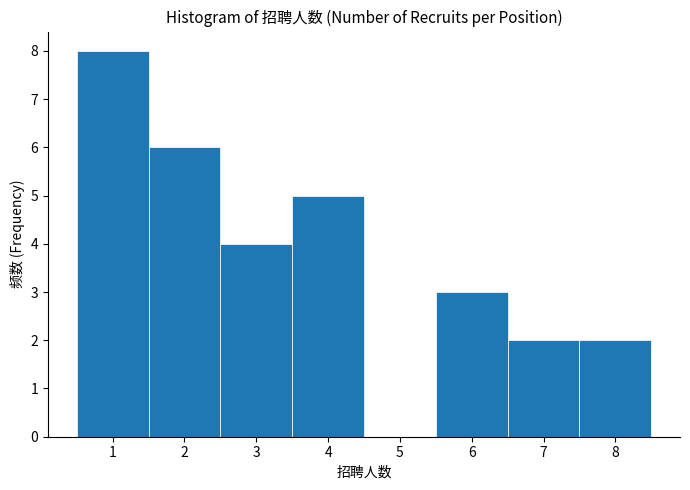

Reading left to right, transcribe this chart: for each bar, give the range it covers on the x-axis and its height. The values are not printed on the chart, so give them approximately, as read against the axis.

0.5 to 1.5: 8
1.5 to 2.5: 6
2.5 to 3.5: 4
3.5 to 4.5: 5
4.5 to 5.5: 0
5.5 to 6.5: 3
6.5 to 7.5: 2
7.5 to 8.5: 2